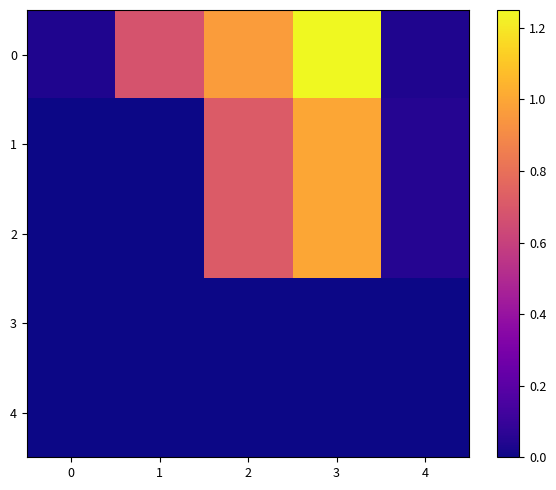

Reading right to left, list all the values displayed in this chart.

0: 4=0.0	3=1.2	2=1.0	1=0.7	0=0.0
1: 4=0.1	3=1.0	2=0.7	1=0.0	0=0.0
2: 4=0.1	3=1.0	2=0.7	1=0.0	0=0.0
3: 4=0.0	3=0.0	2=0.0	1=0.0	0=0.0
4: 4=0.0	3=0.0	2=0.0	1=0.0	0=0.0